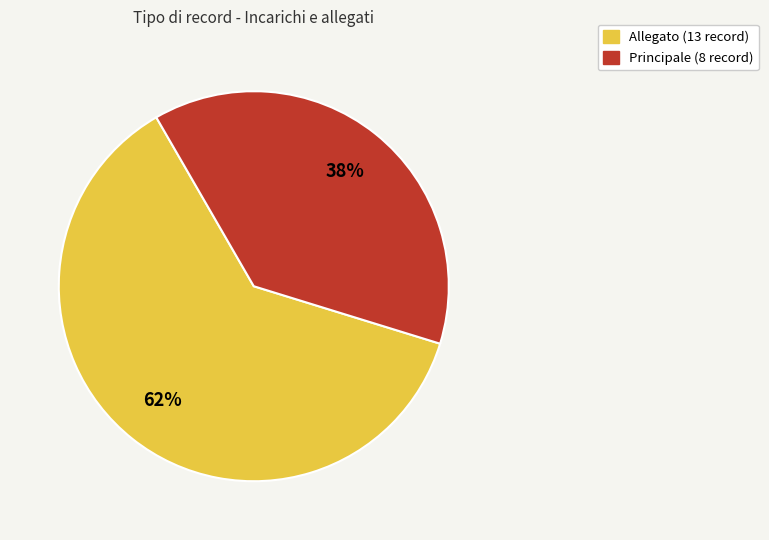

To the nearest percent, what percentage of the pie is Principale?

38%